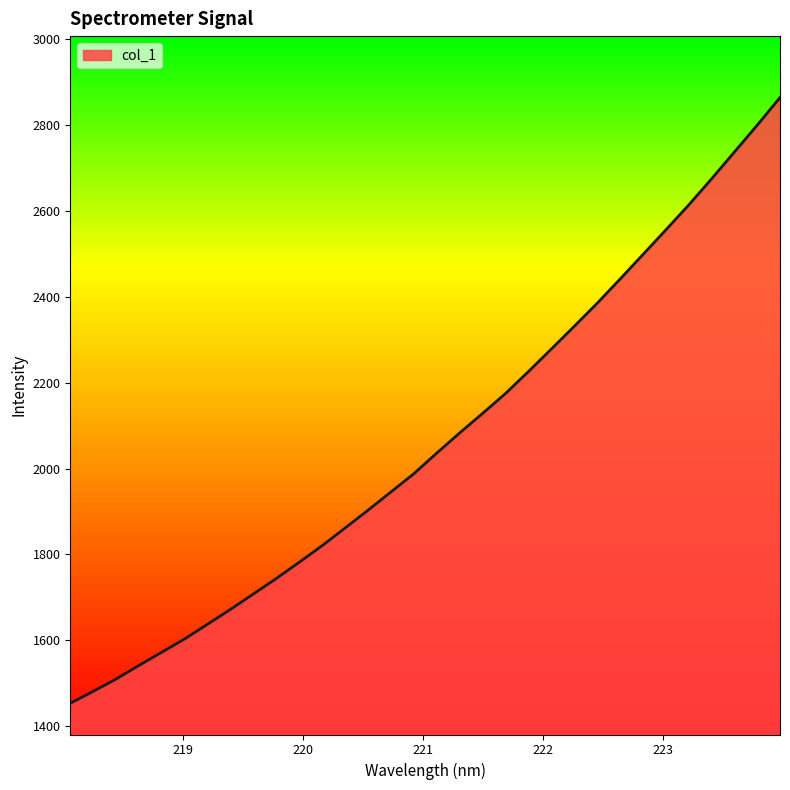

What is the difference between the maximum and minimum values?

1410.7